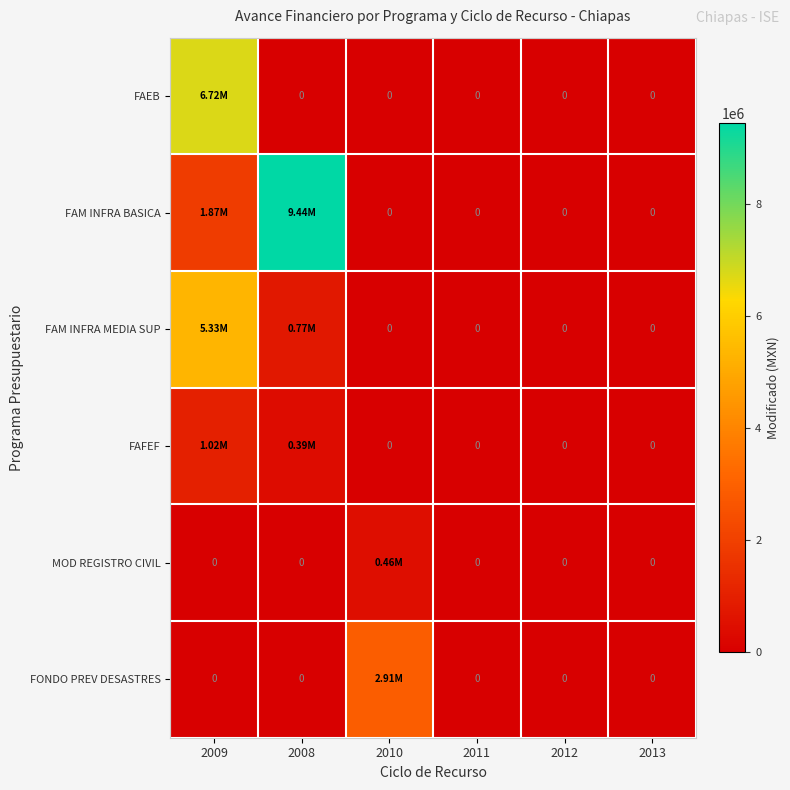

Which series has the largest total across all categories?

FAM INFRA BASICA